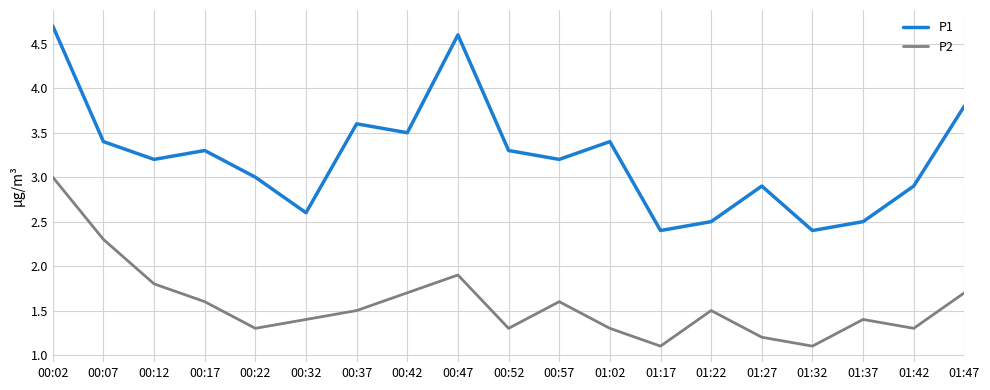

How many interior local valleys does the P2 series have?

5